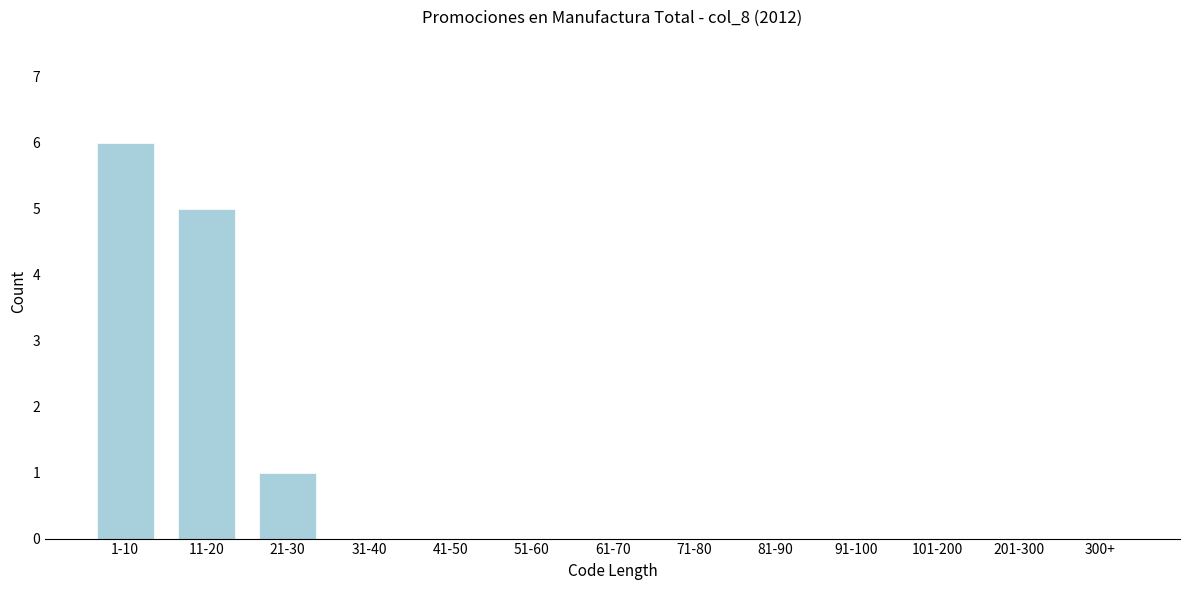

Reading right to left, list all the values displayed in this chart.

300+=0	201-300=0	101-200=0	91-100=0	81-90=0	71-80=0	61-70=0	51-60=0	41-50=0	31-40=0	21-30=1	11-20=5	1-10=6